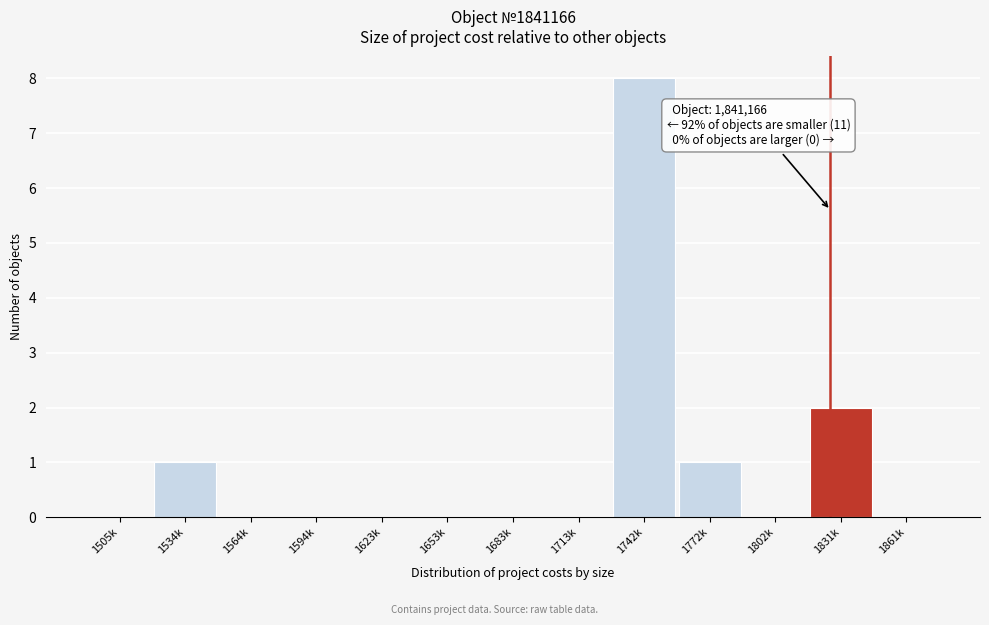

Reading right to left, transcribe all the data shown in this chart.

1861k=0	1831k=2	1802k=0	1772k=1	1742k=8	1713k=0	1683k=0	1653k=0	1623k=0	1594k=0	1564k=0	1534k=1	1505k=0